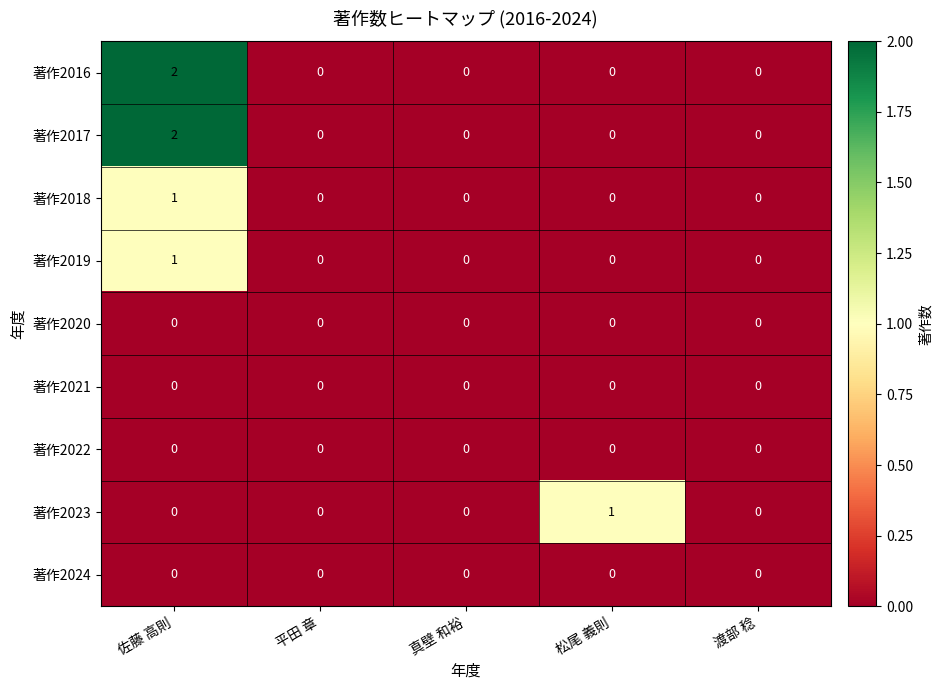

At which category does the chart reach its peak across all series?

佐藤 高則